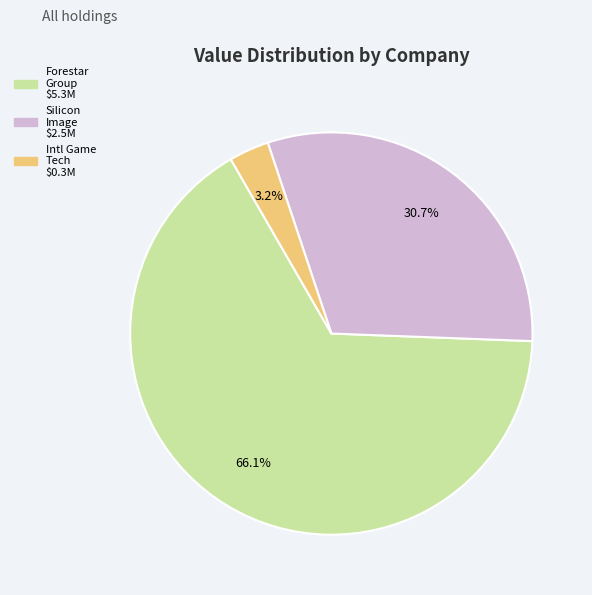

Does any single category account for the majority?

Yes